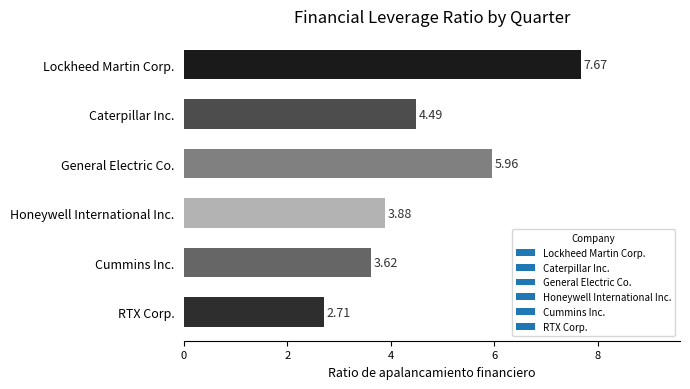

List the labels in order of value, largest first.

Lockheed Martin Corp., General Electric Co., Caterpillar Inc., Honeywell International Inc., Cummins Inc., RTX Corp.